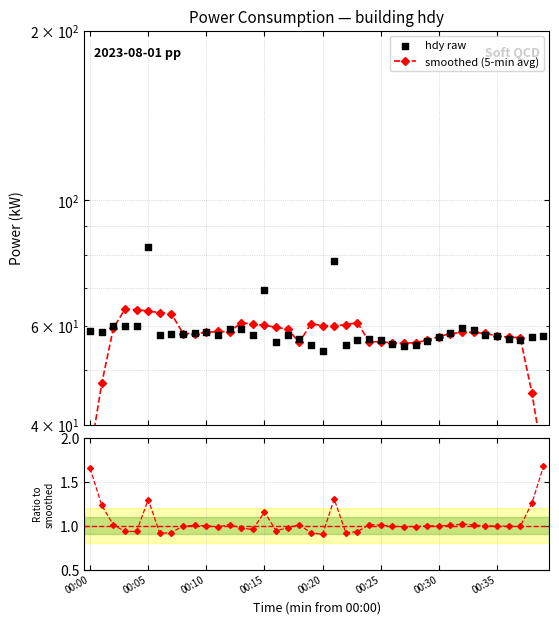

Is the value of smoothed (5-min avg) at 00:15 greater than the value of hdy raw at 13?

Yes